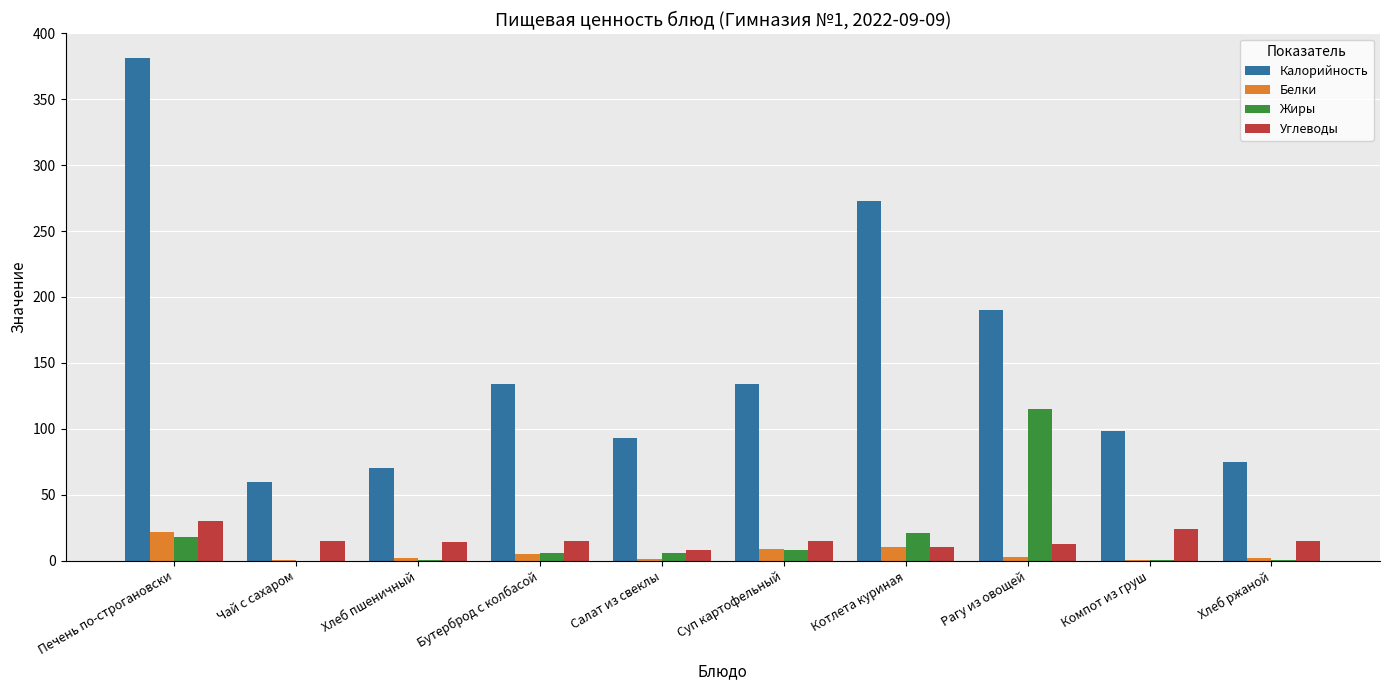

At which category is the sum across all series the highest?

Печень по-строгановски